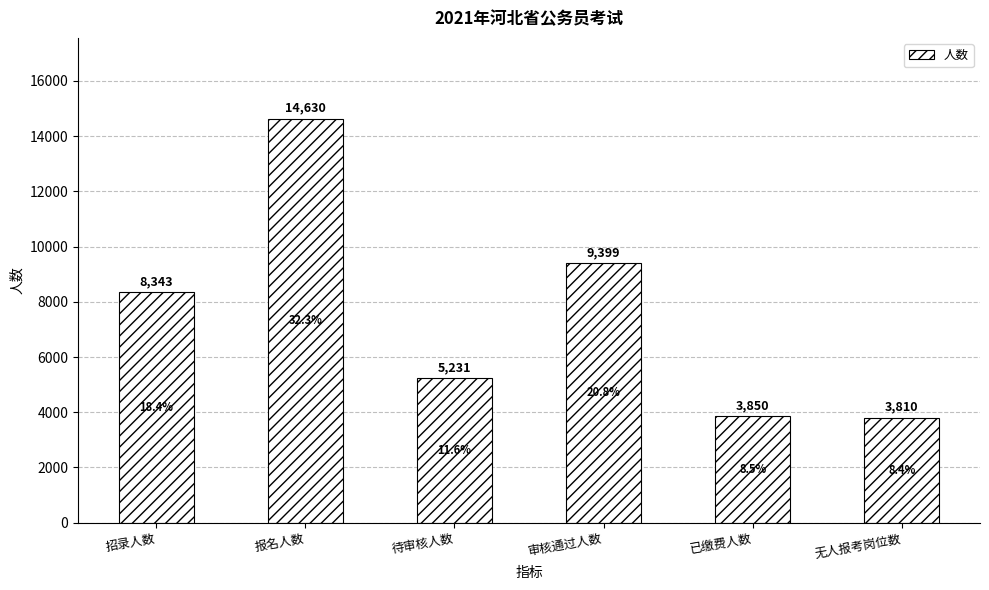

The value at 已缴费人数 is 3850. True or false?

True